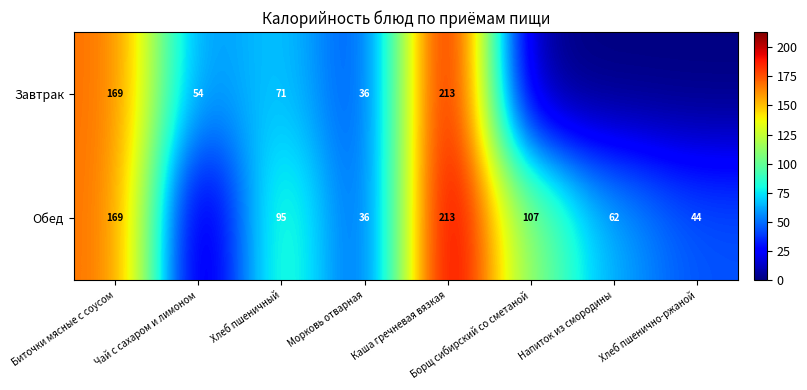

What is the difference between the Завтрак values at Хлеб пшеничный and Каша гречневая вязкая?

142